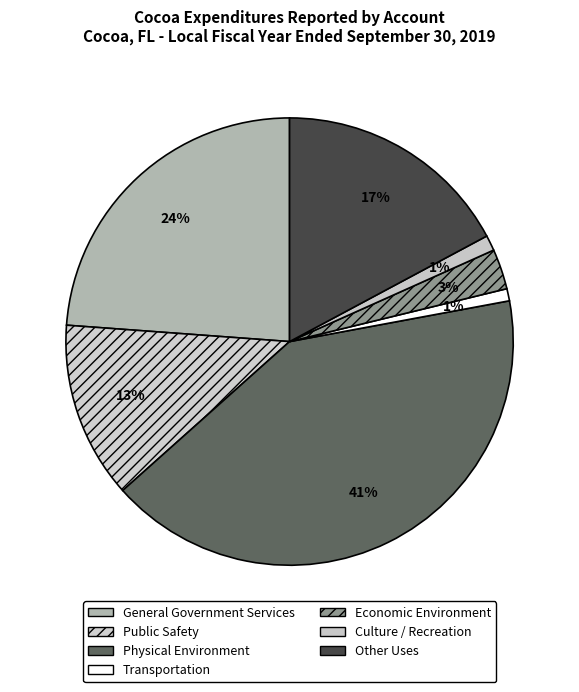

What percentage is the Transportation slice, to the nearest percent?

1%